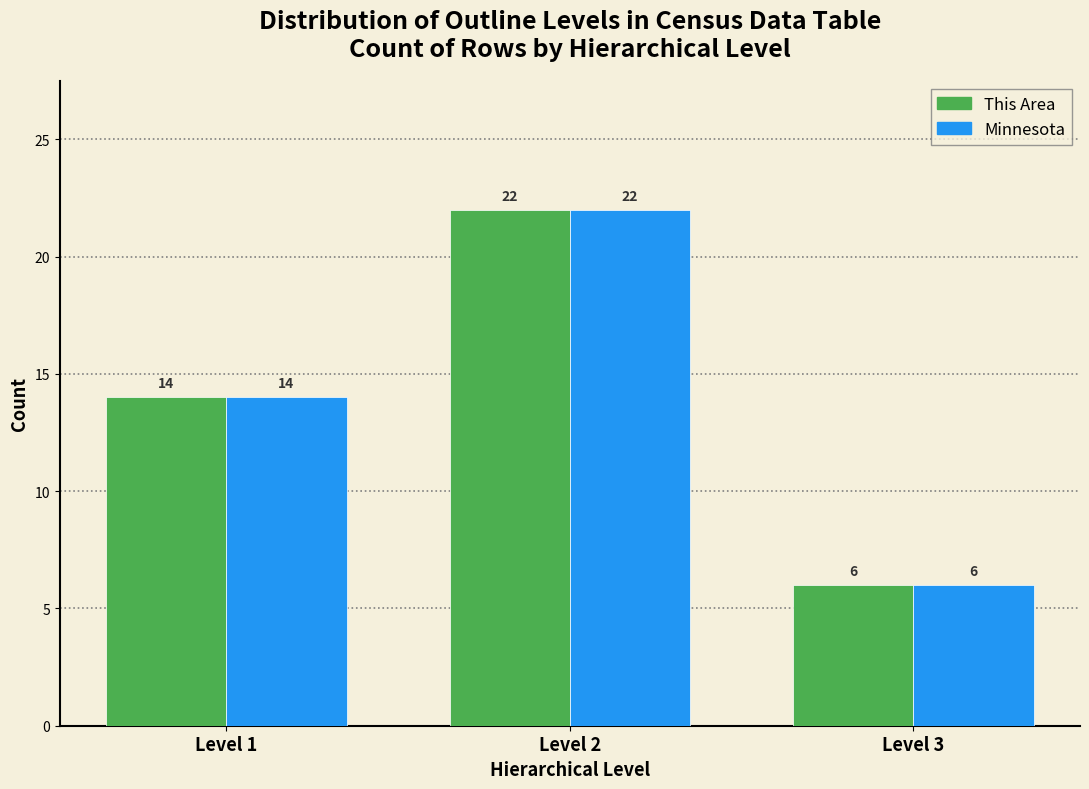

Reading left to right, transcribe all the data shown in this chart.

This Area: Level 1=14	Level 2=22	Level 3=6
Minnesota: Level 1=14	Level 2=22	Level 3=6